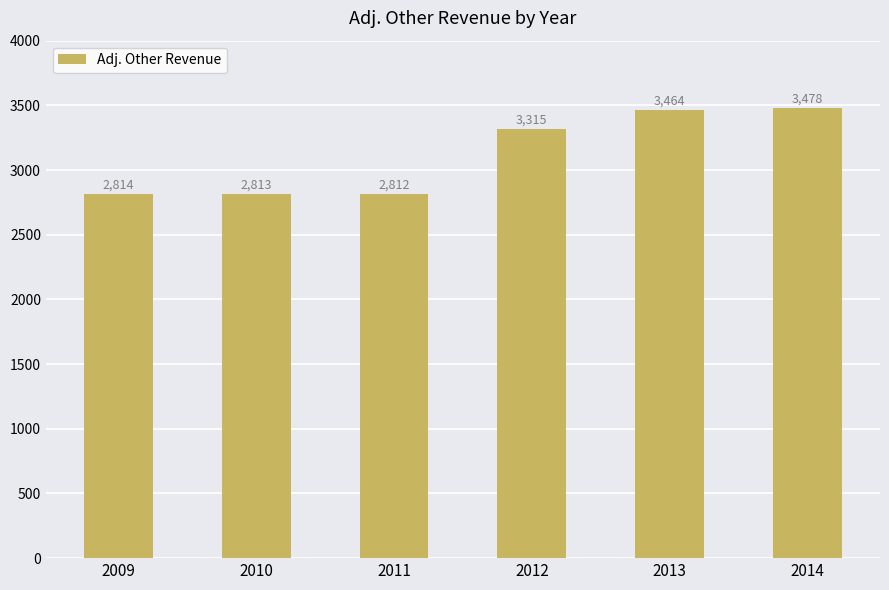

At which category does the chart reach its minimum across all series?

2011